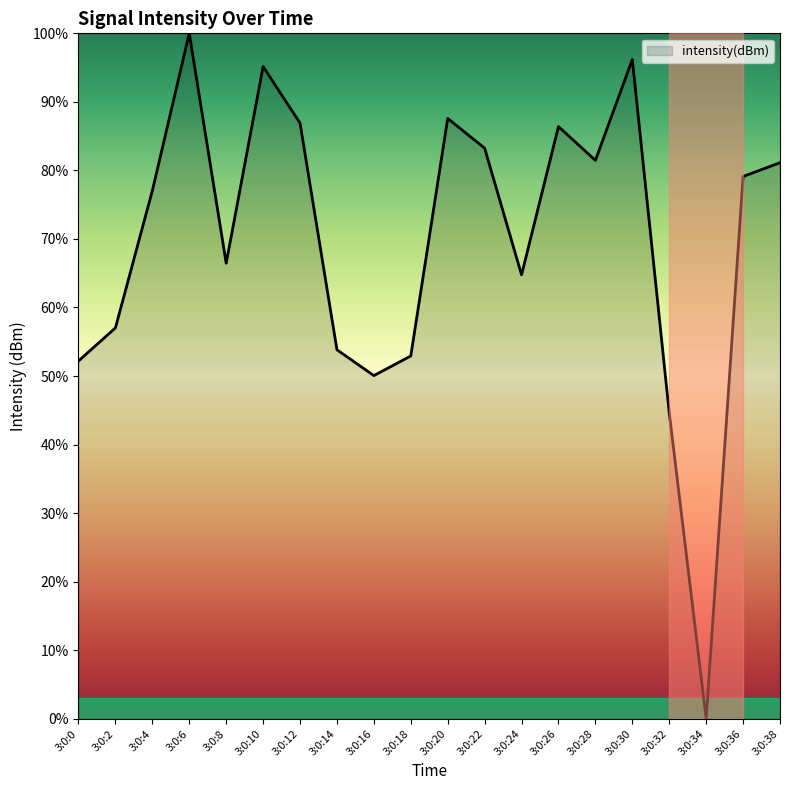

What is the difference between the values at 3:0:12 and 3:0:8?

20.4